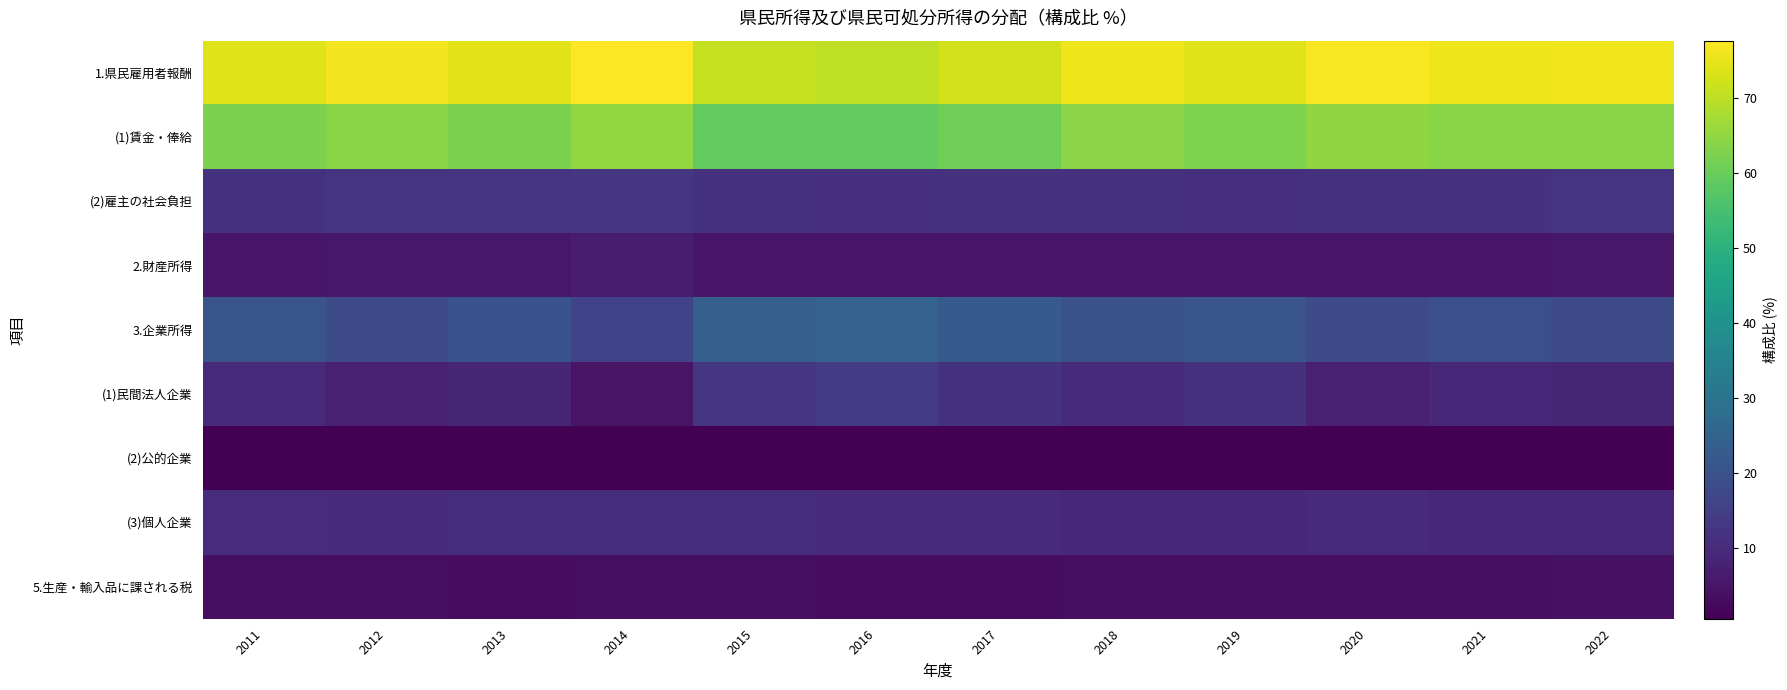

Which has a higher value, 2017 or 2015?

2017